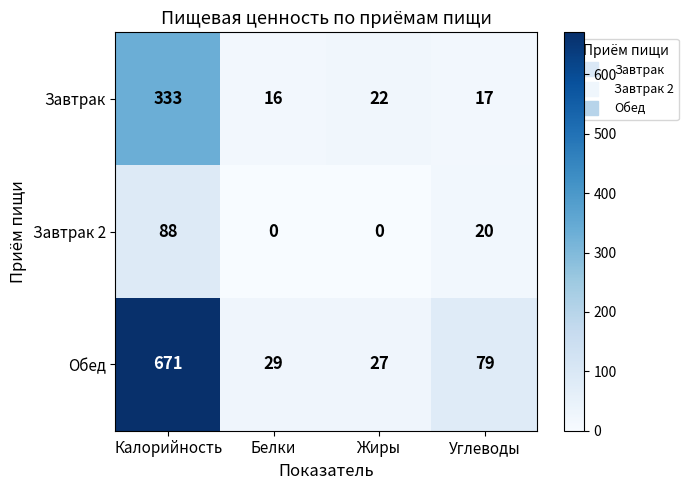

What is the spread (max minus min) of values at Белки?

29